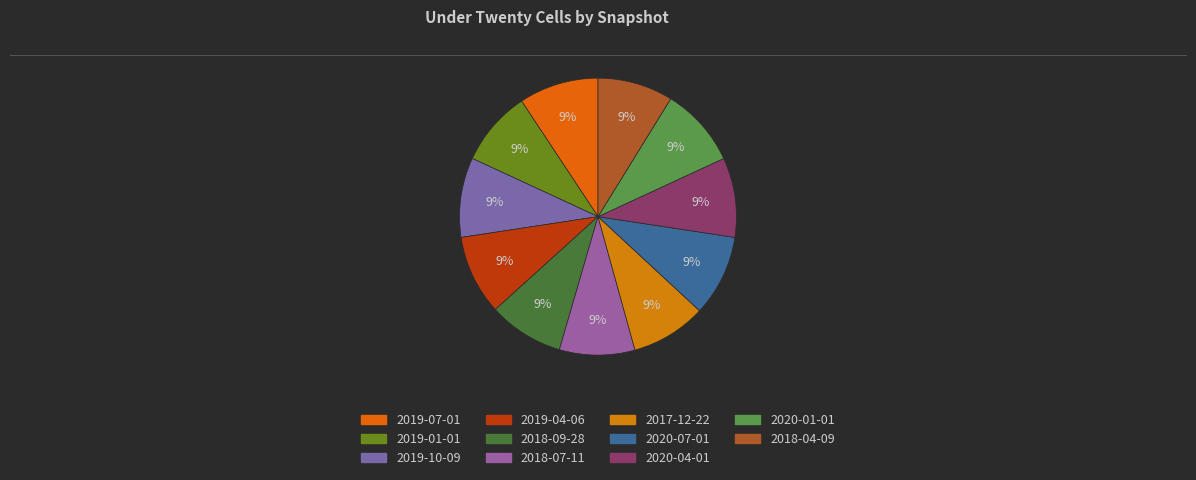

Is it true that 2017-12-22 is 1% of the pie?

False